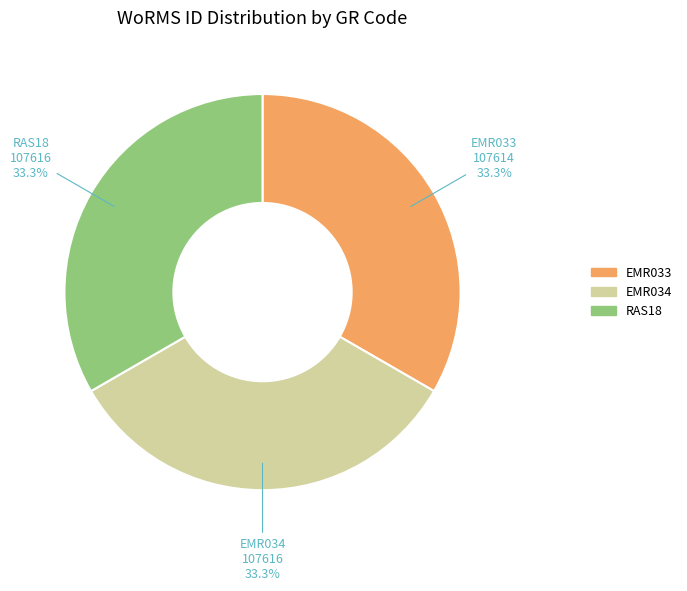

What percentage is the RAS18 slice, to the nearest percent?

33%